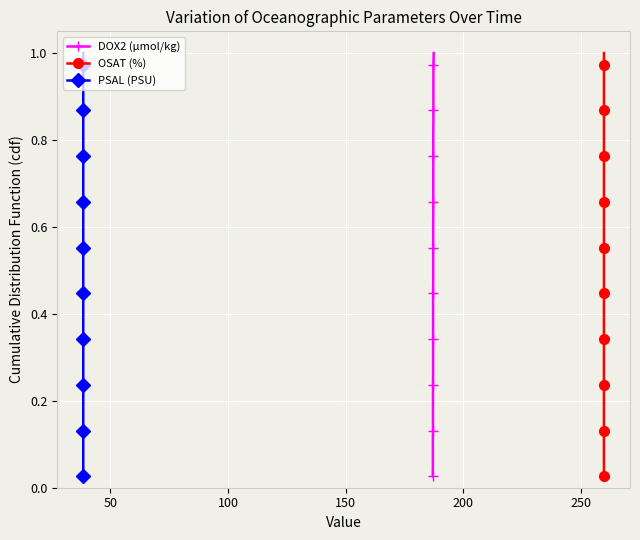

How many distinct data groups are displayed?

3